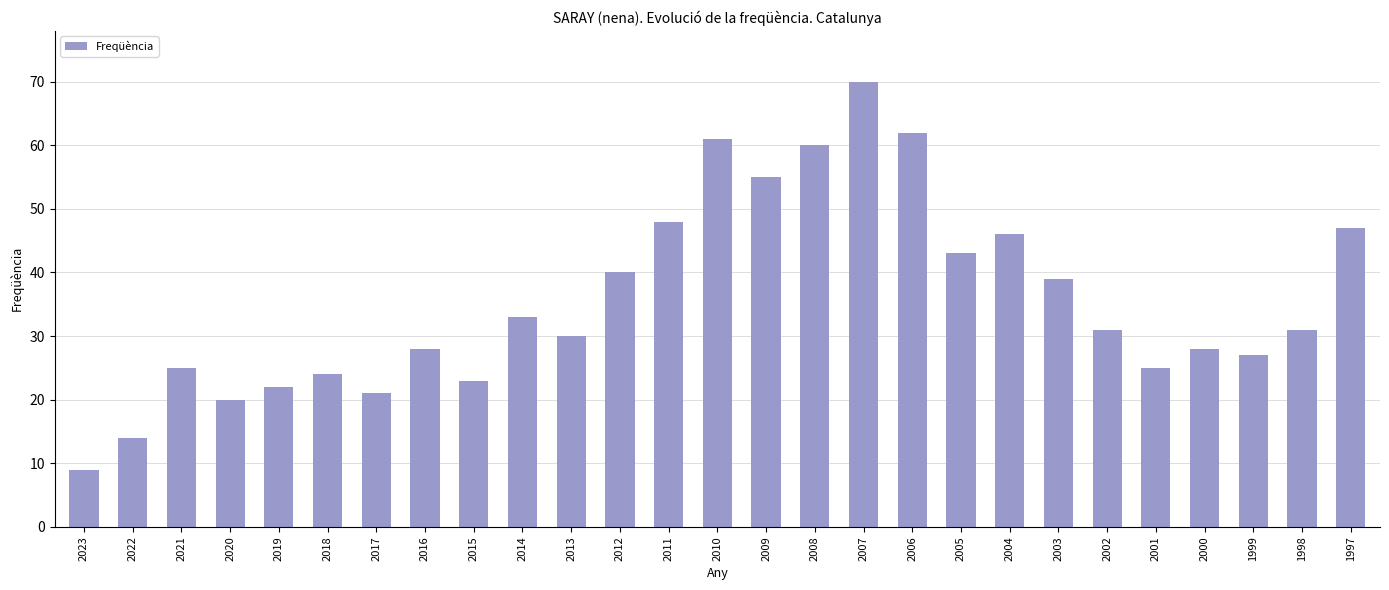

Which label corresponds to the largest value in the chart?

2007